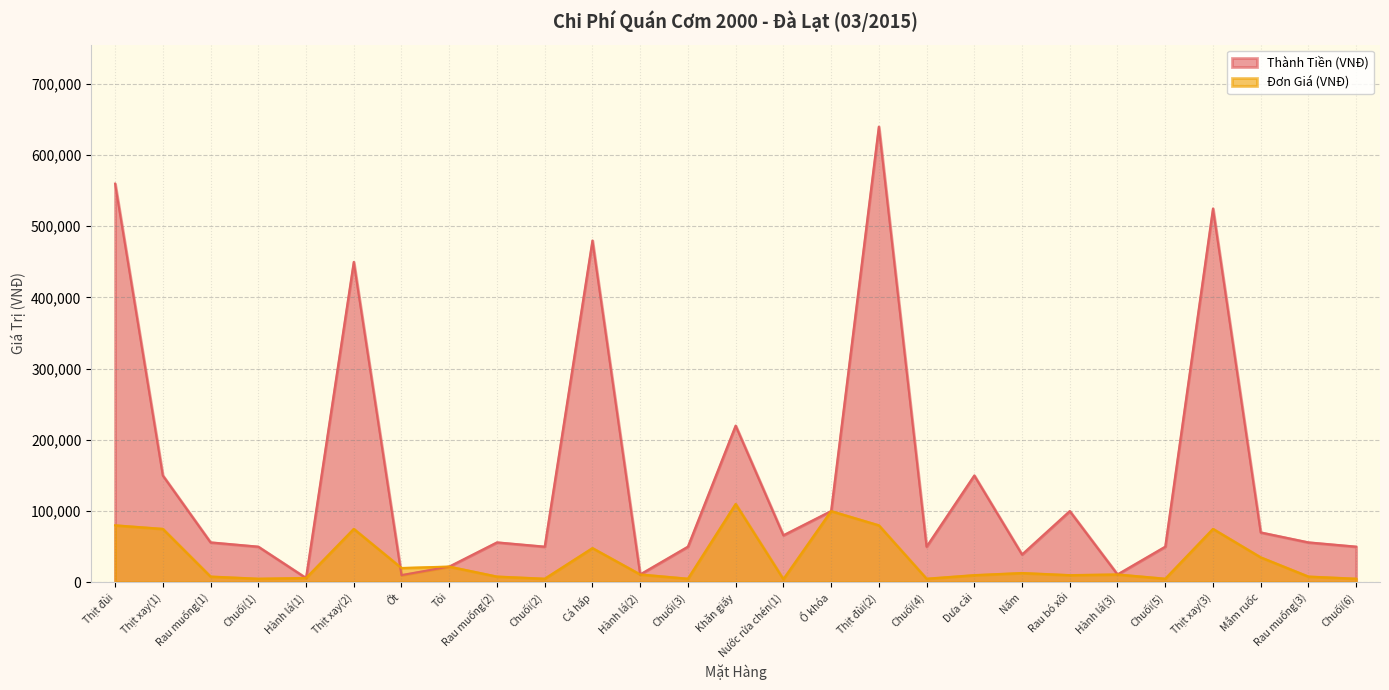

What is the label of the 22nd point from the left?

Hành lá(3)